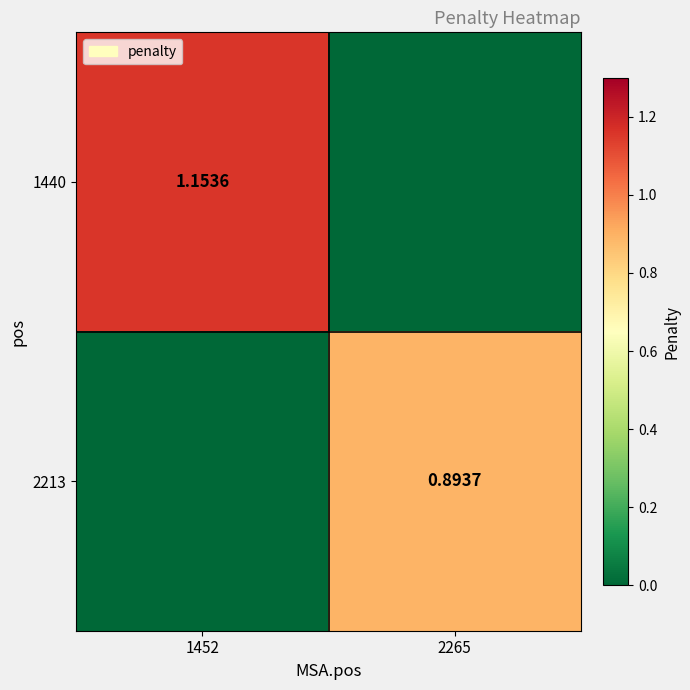

What is the total value across all series at 2265?

0.9